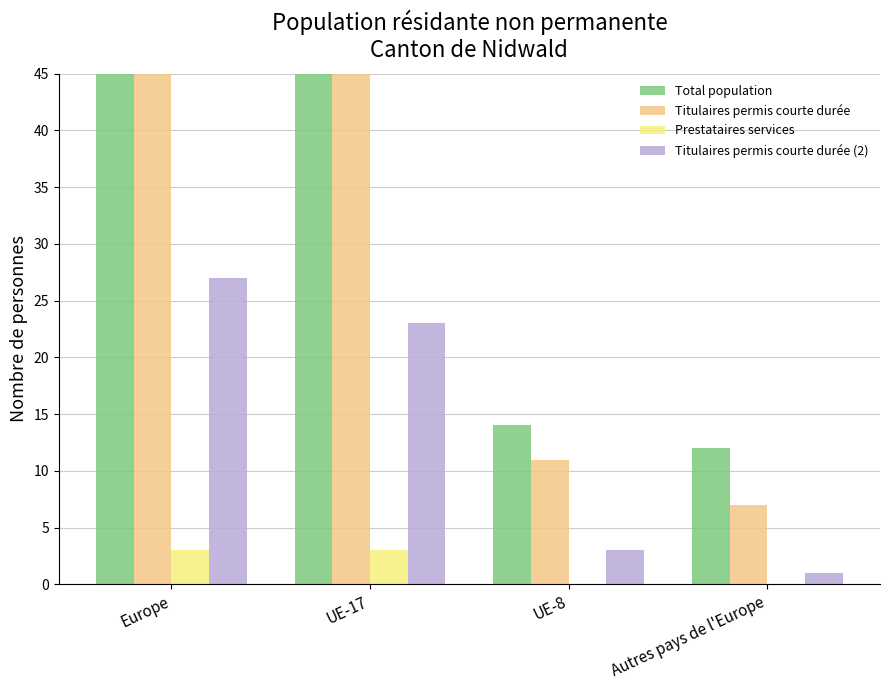

Between Europe and Autres pays de l'Europe, which series saw the biggest shift?

Total population